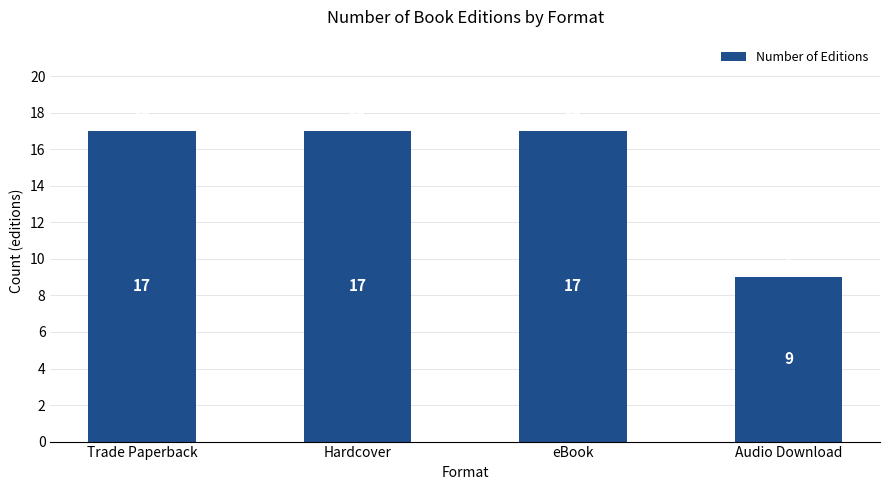

Is it true that the value at eBook is 17?

True